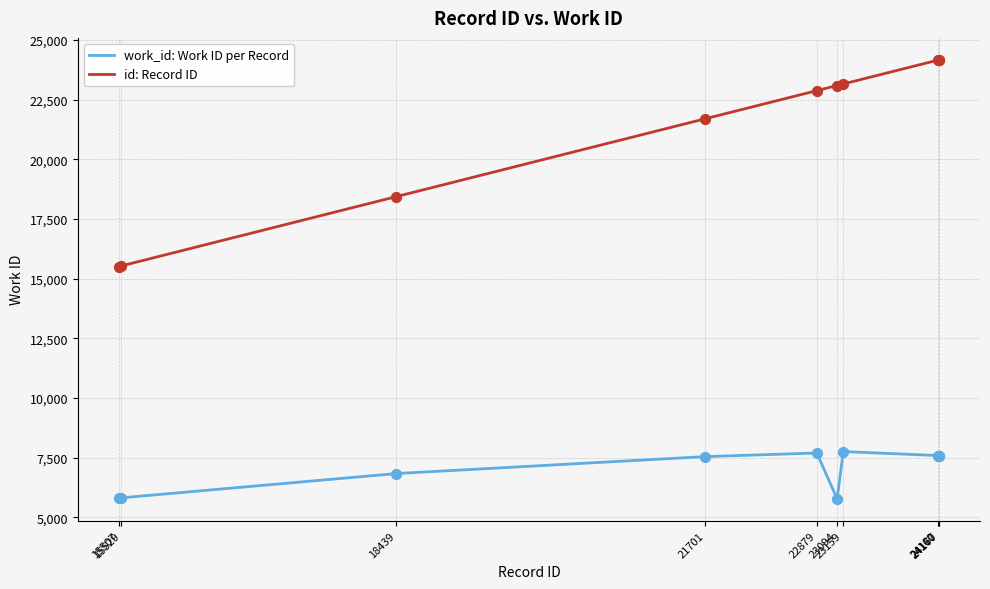

At how many categories does at least one series exceed 23322?

3